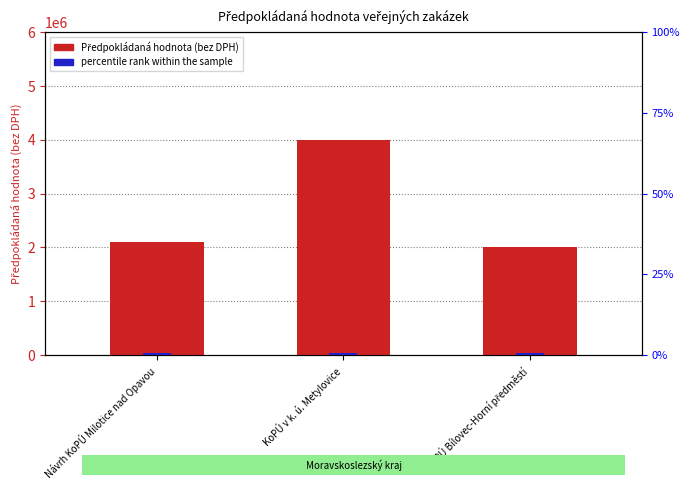

At which label is percentile rank within the sample closest to 120000?

Návrh KoPÚ Milotice nad Opavou